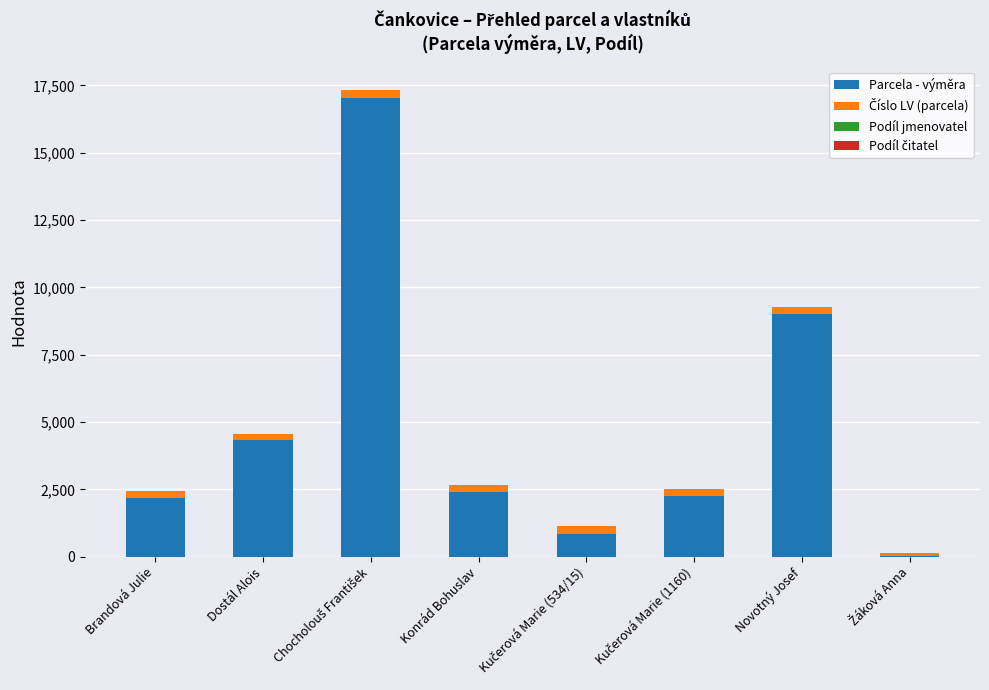

The value of Parcela - výměra at Konrád Bohuslav is 2419. True or false?

True